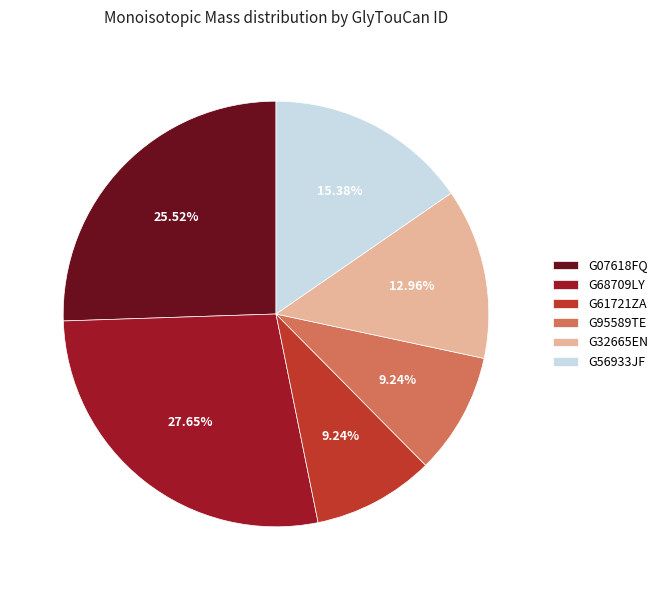

To the nearest percent, what is the difference between the G32665EN and G07618FQ slice percentages?

13%